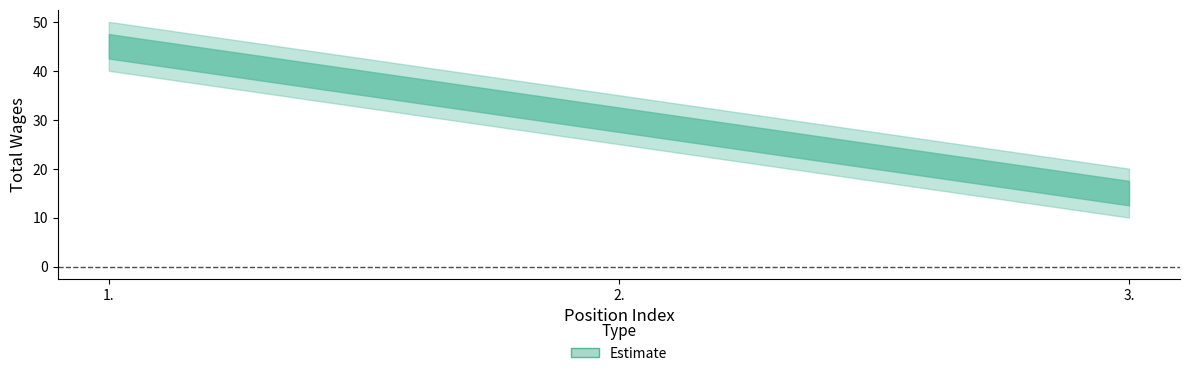

True or false: the data shows 15 at 3..

True